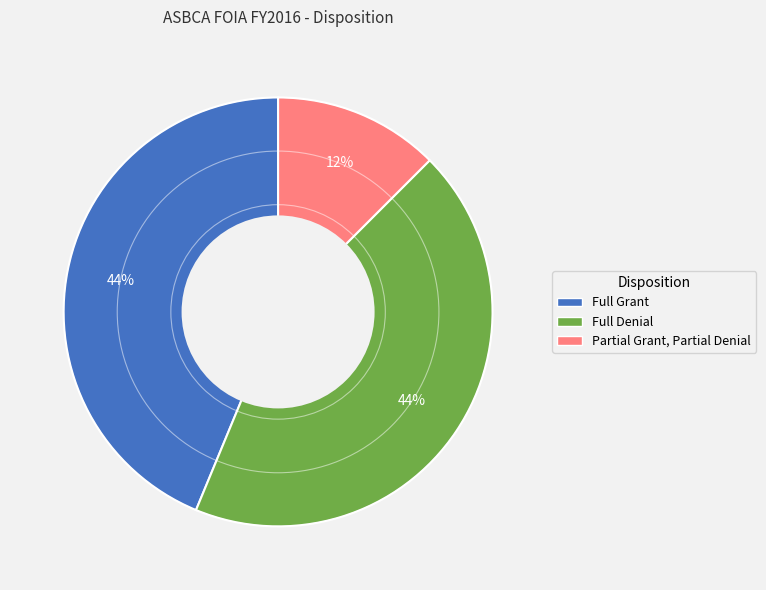

Does any single category account for the majority?

No